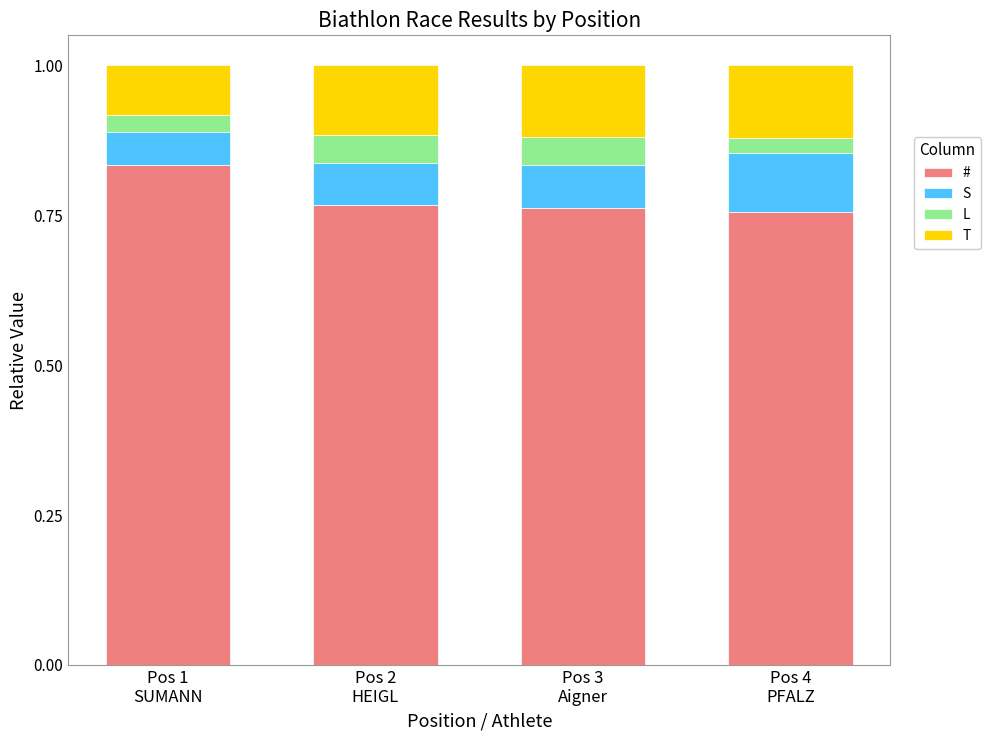

Count the # values in the range 0 to 1.

4